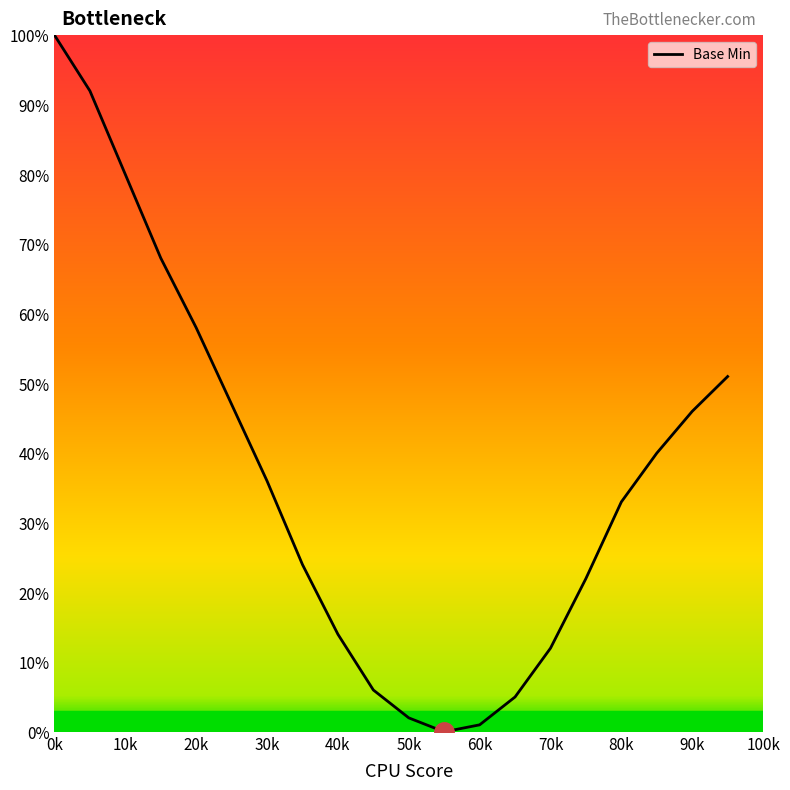

Count the number of data series in this chart.

1